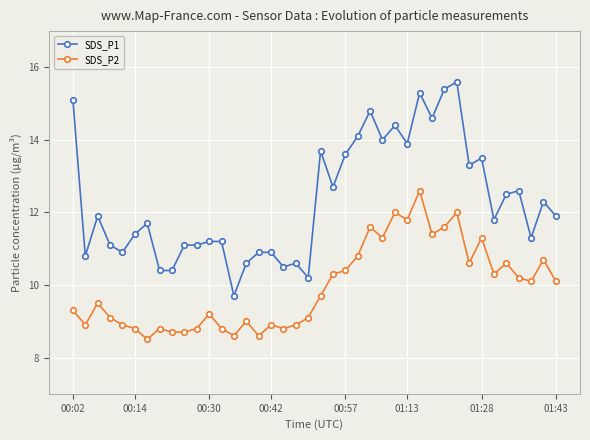

What are all the series names shown in the legend?

SDS_P1, SDS_P2